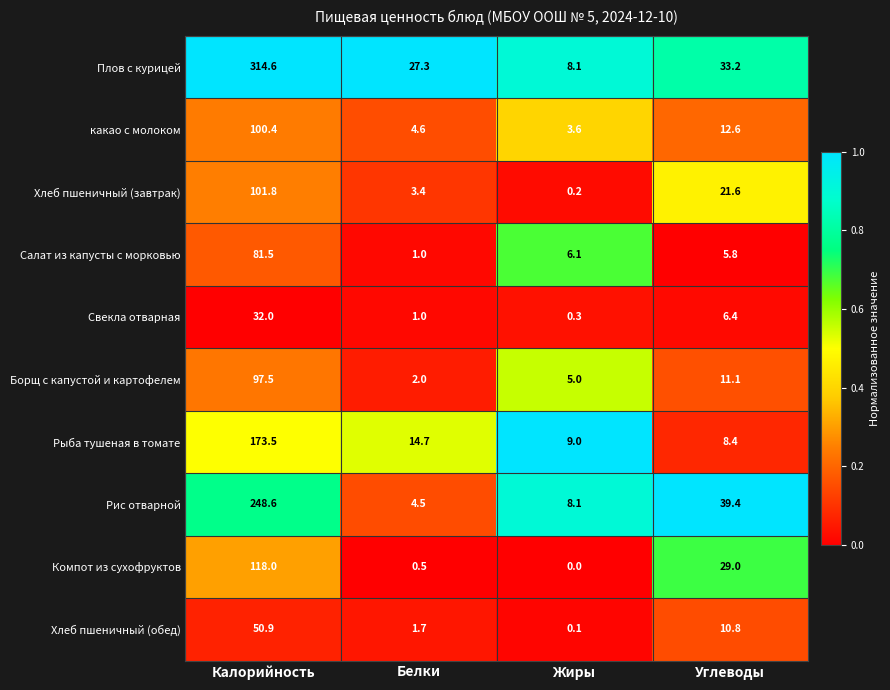

At which category is the sum across all series the highest?

Калорийность